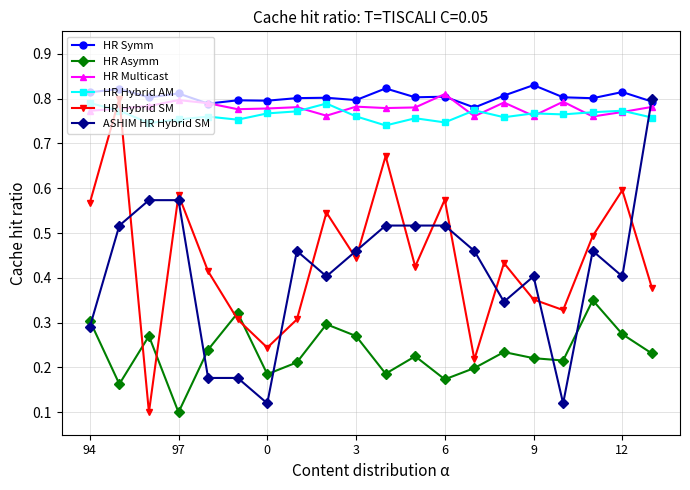

Which series has the widest spread of values?

HR Hybrid SM